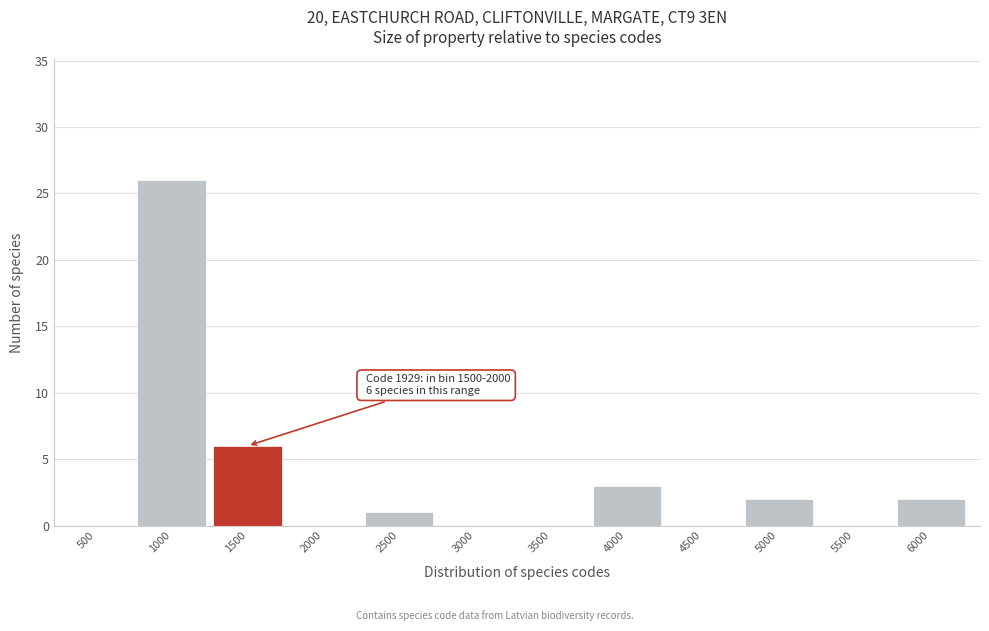

Reading right to left, list all the values displayed in this chart.

6000=2	5500=0	5000=2	4500=0	4000=3	3500=0	3000=0	2500=1	2000=0	1500=6	1000=26	500=0